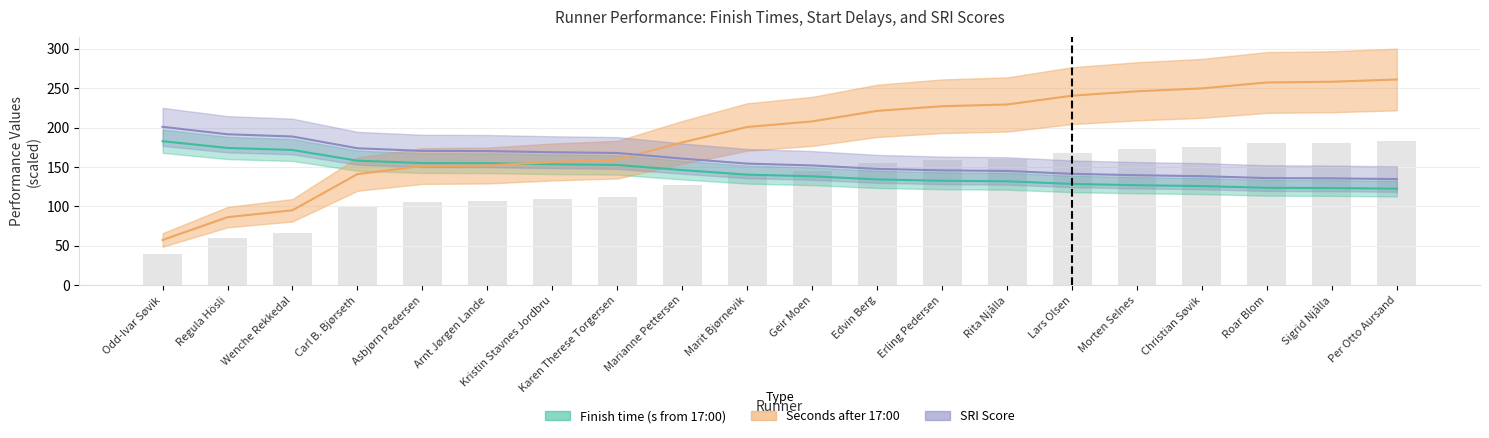

The value of Seconds after 17:00 at Christian Søvik is 107.0. True or false?

False